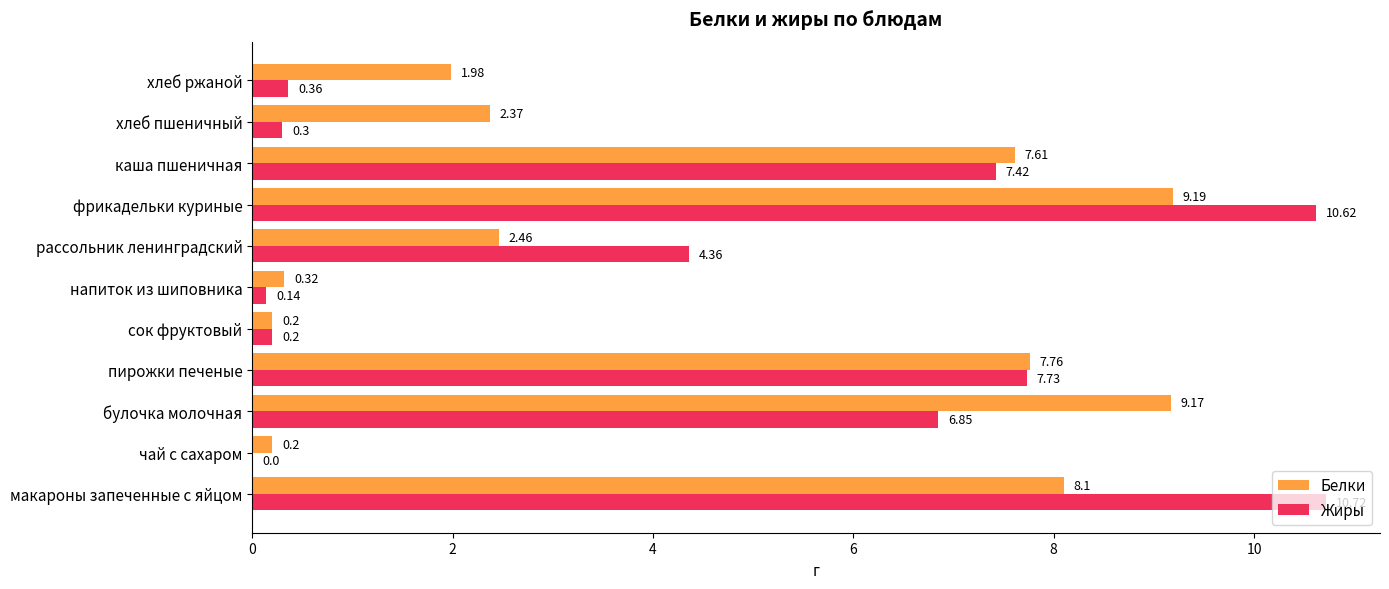

Between пирожки печеные and напиток из шиповника, which series saw the biggest shift?

Жиры